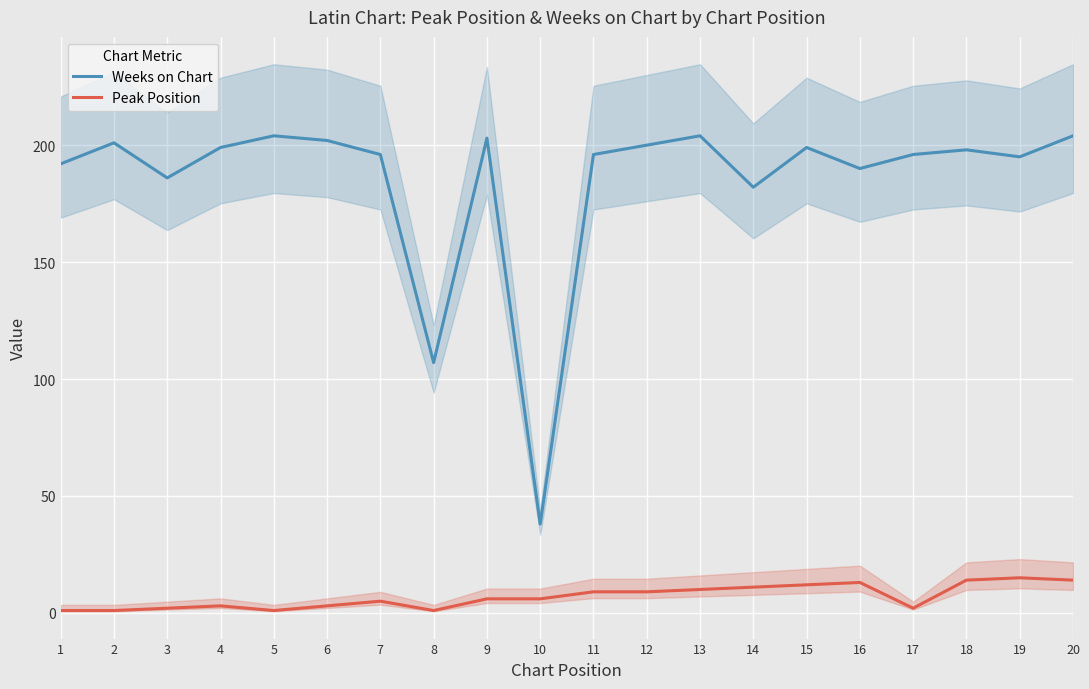

Which series has the largest total across all categories?

Weeks on Chart